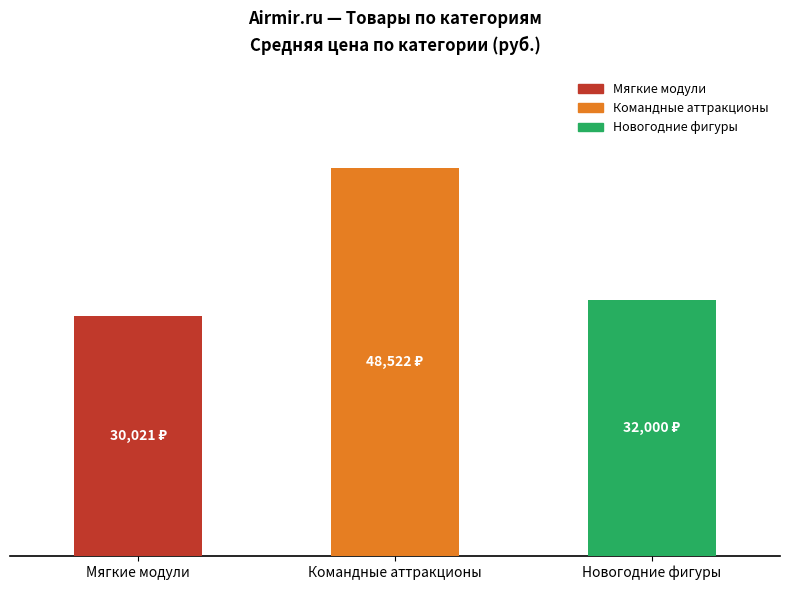

Does the chart contain any negative values?

No